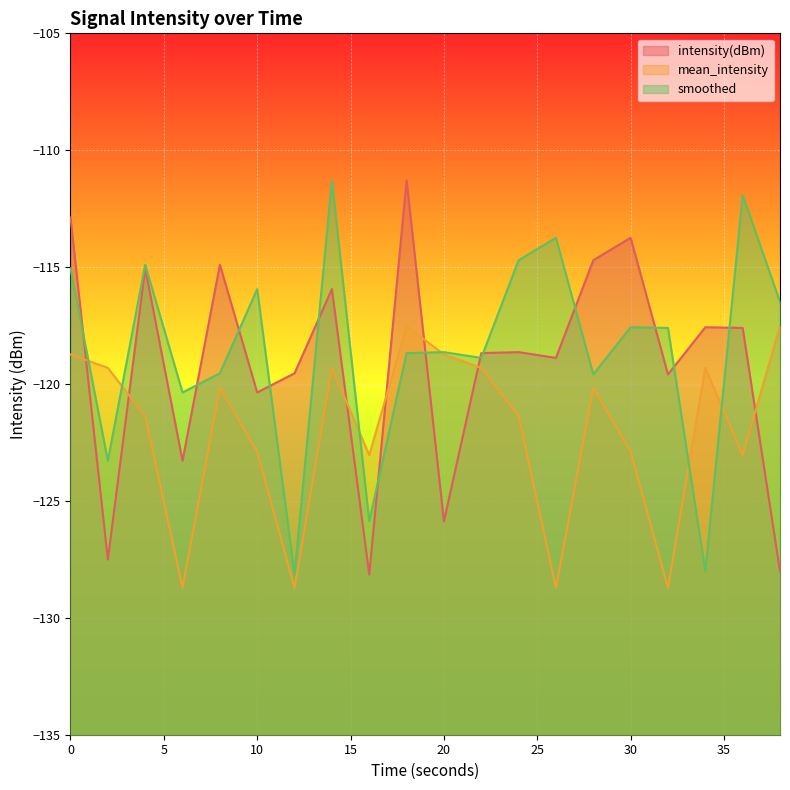

In intensity(dBm), how many points are higher than both neighbors (excluding endpoints)?

7